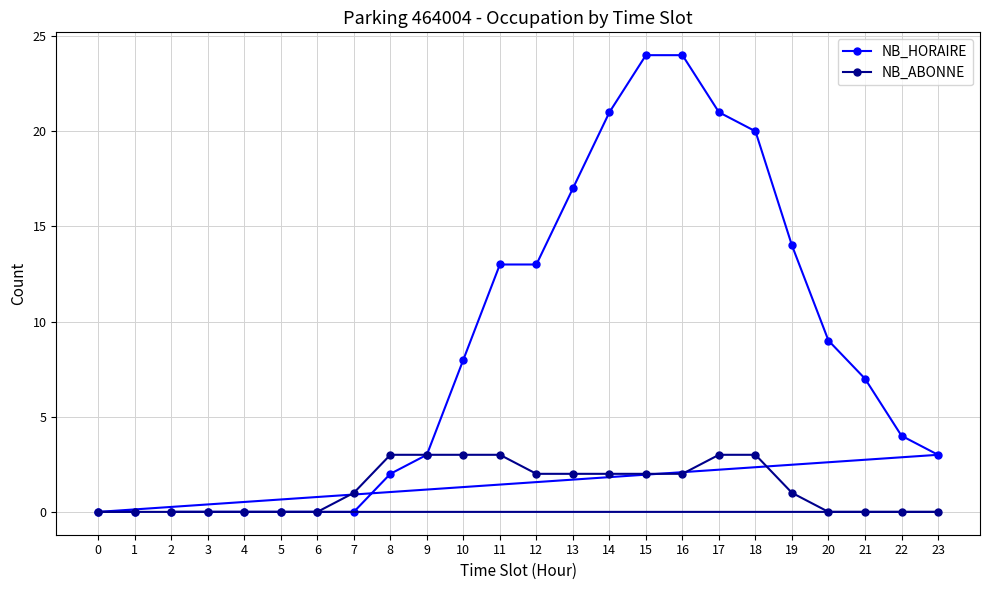

What is the difference between the maximum and minimum values in the NB_HORAIRE series?

24